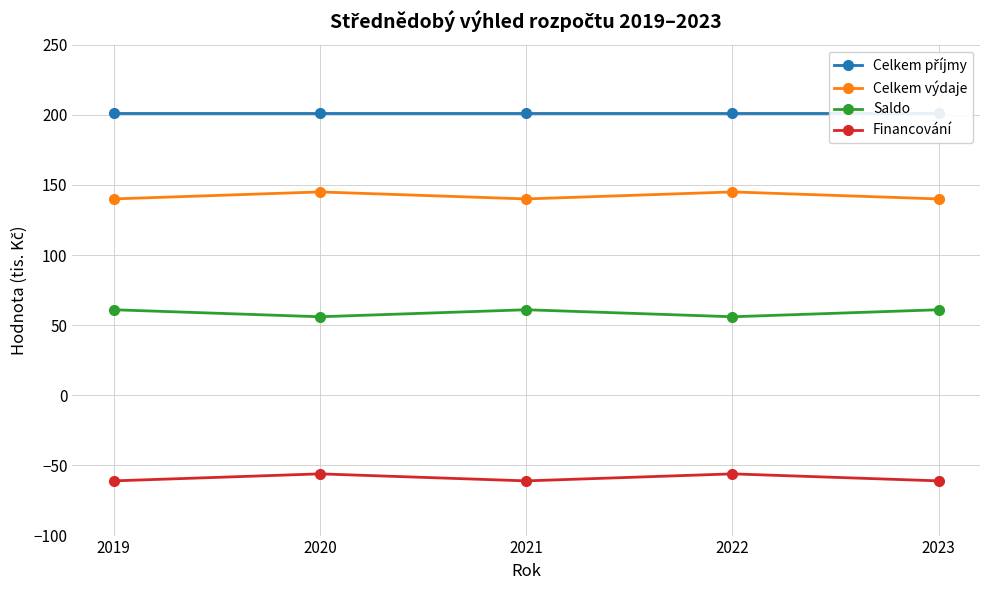

Reading left to right, list all the values displayed in this chart.

Celkem příjmy: 201	201	201	201	201
Celkem výdaje: 140	145	140	145	140
Saldo: 61	56	61	56	61
Financování: -61	-56	-61	-56	-61